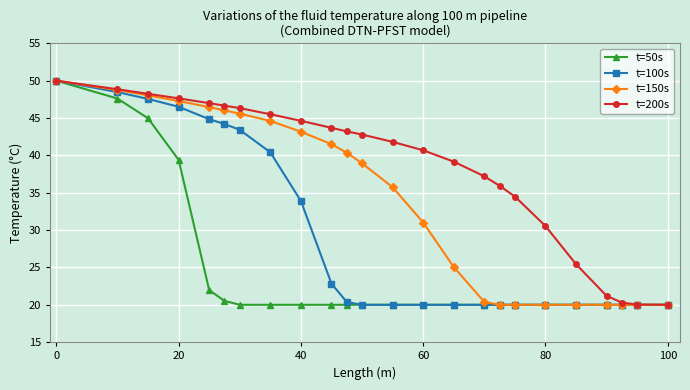

What is the maximum value shown in the chart?

50.0